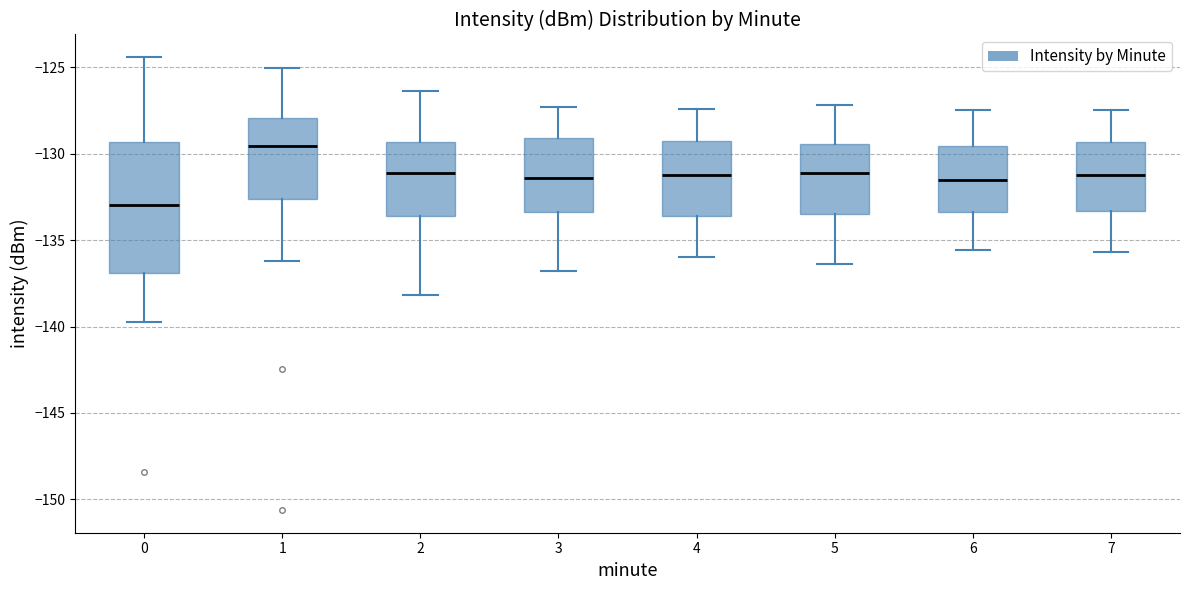

Which box has the highest median line?

1